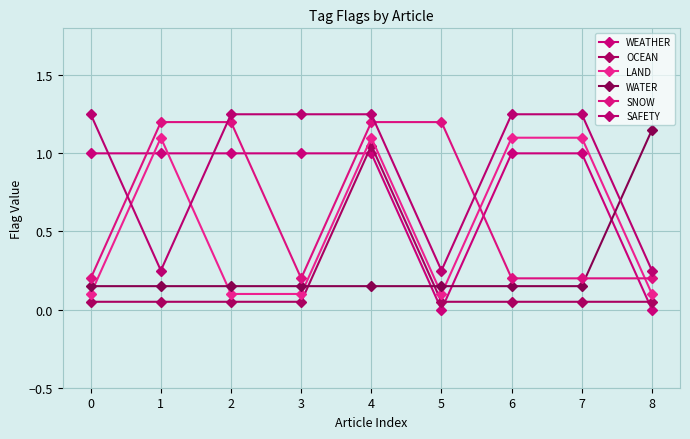

Which series has the widest spread of values?

WEATHER